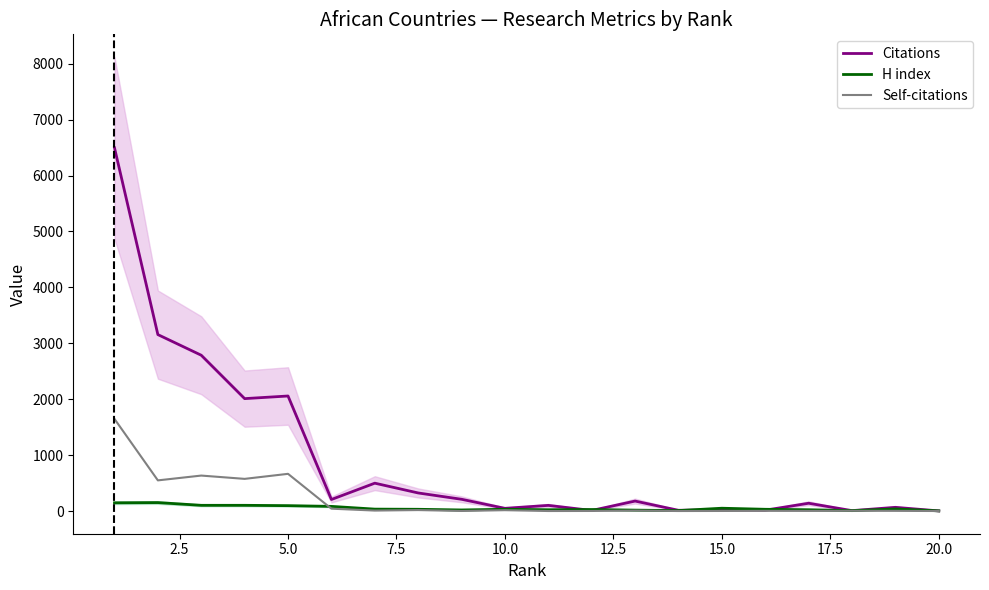

What is the sum of all H index values?

1021